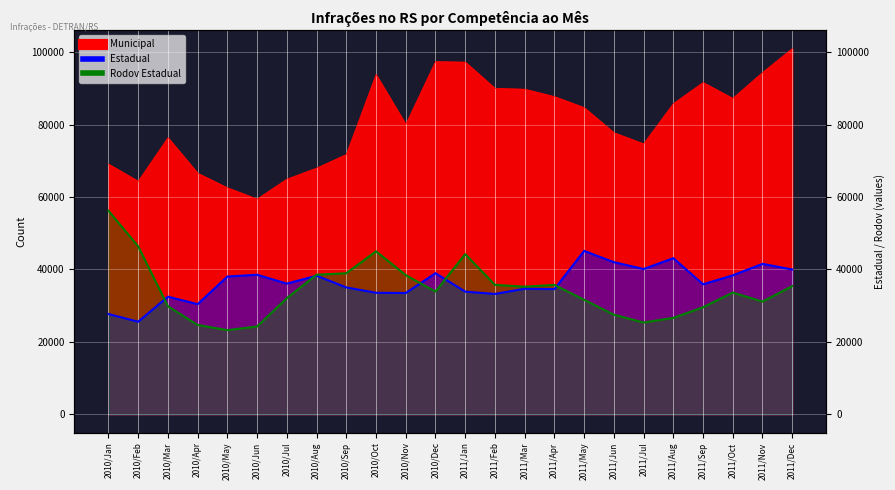

What is the sum of all Estadual values?

870809